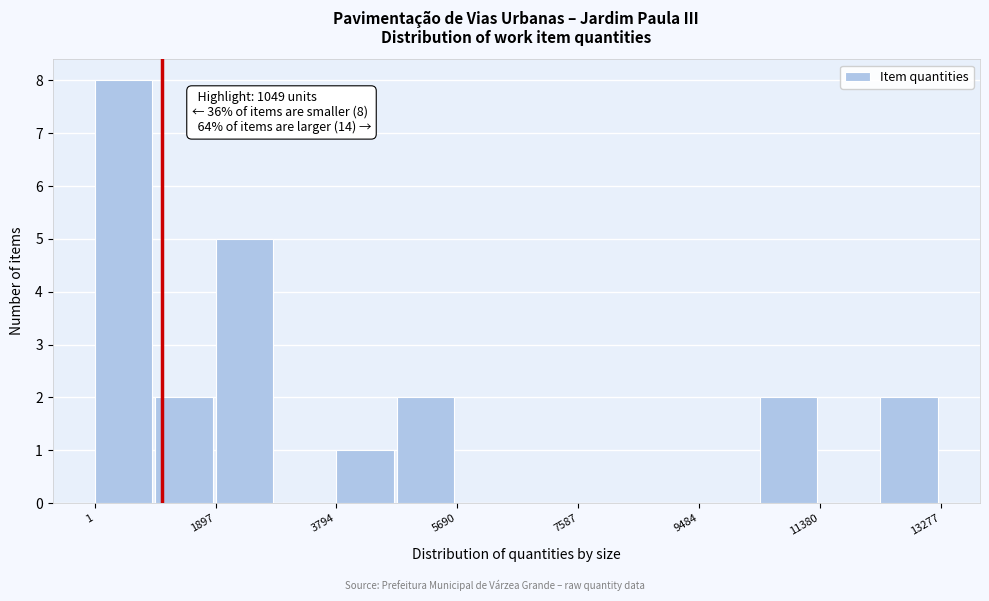

Which range on the x-axis has the tallest bar?

0 to 1000